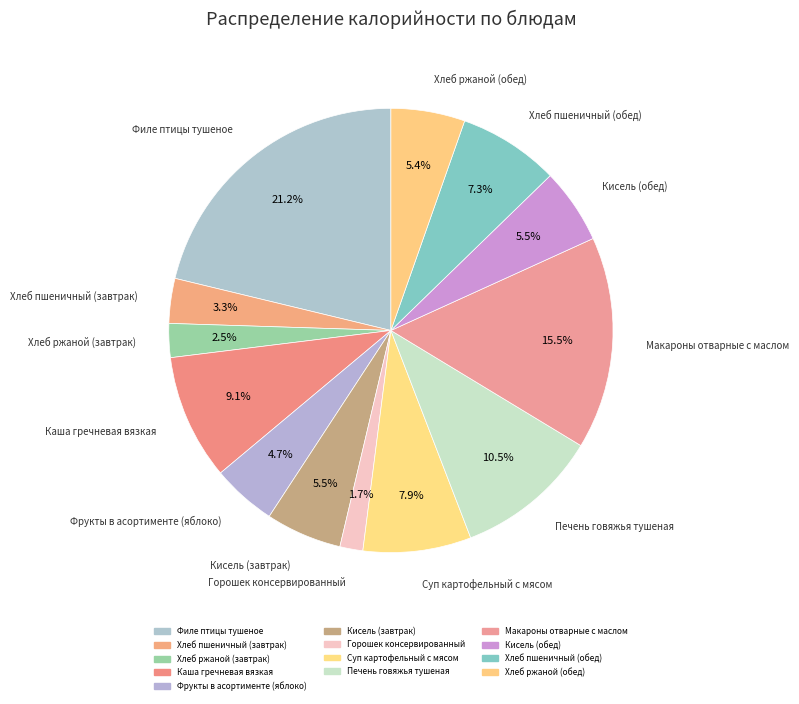

What is the ratio of the value at Филе птицы тушеное to the value at Суп картофельный с мясом?

2.7